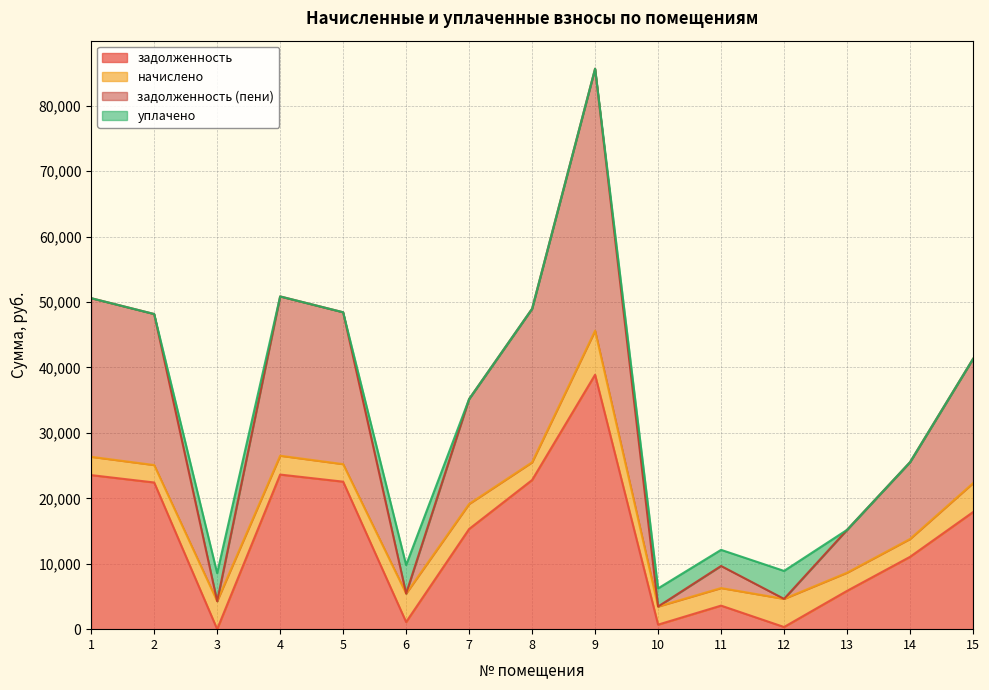

True or false: задолженность (пени) and задолженность intersect in this chart.

False